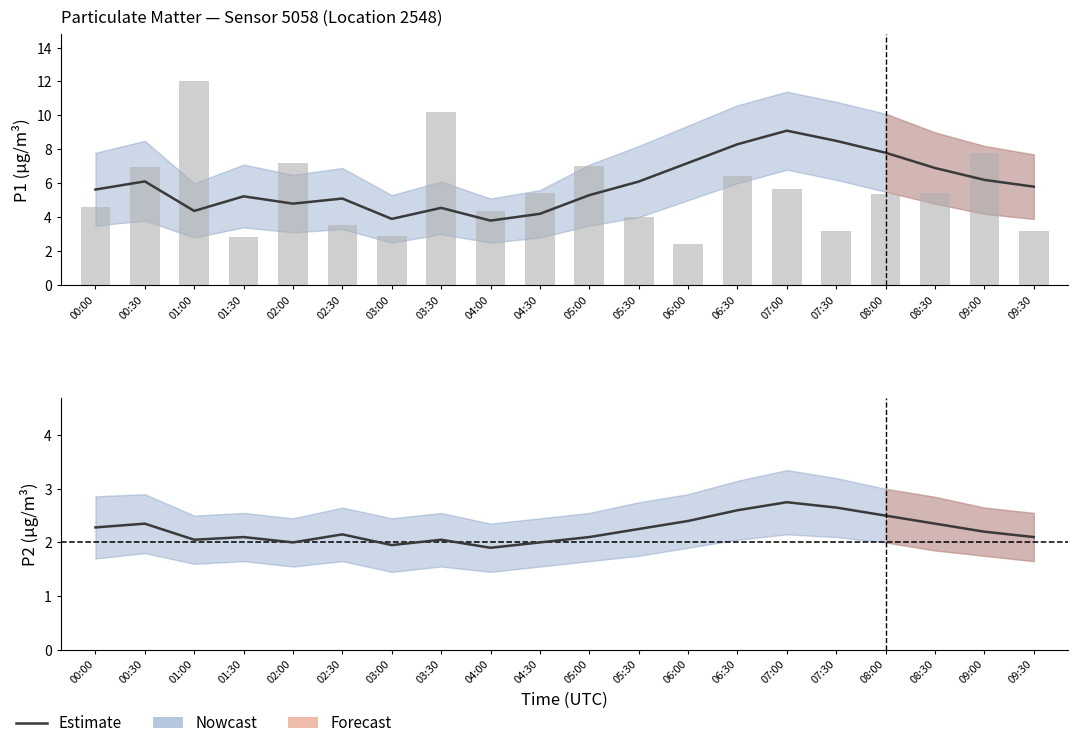

What is the difference between the maximum and minimum values in the P1 raw series?

9.6